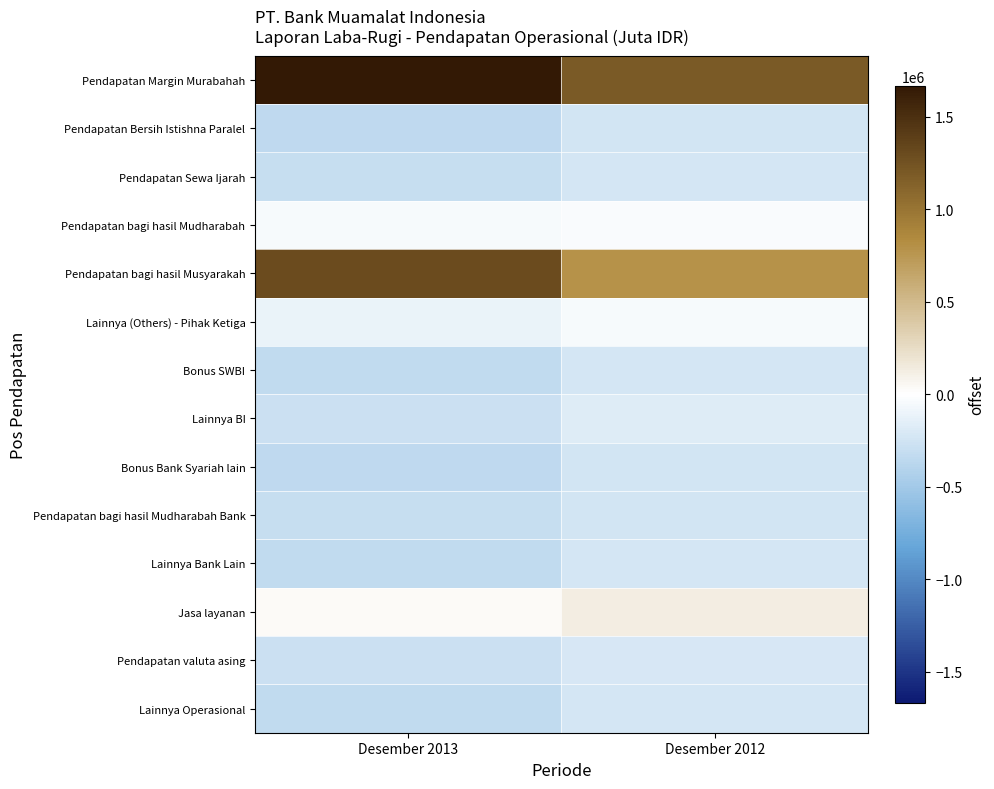

Reading right to left, extract all data points from this chart.

Pendapatan Margin Murabahah: Desember 2012=1195086.0	Desember 2013=1665507.2
Pendapatan Bersih Istishna Paralel: Desember 2012=-238722.0	Desember 2013=-339779.8
Pendapatan Sewa Ijarah: Desember 2012=-223473.0	Desember 2013=-306212.8
Pendapatan bagi hasil Mudharabah: Desember 2012=-33041.0	Desember 2013=-41637.8
Pendapatan bagi hasil Musyarakah: Desember 2012=786141.0	Desember 2013=1295108.2
Lainnya (Others) - Pihak Ketiga: Desember 2012=-51232.0	Desember 2013=-109777.8
Bonus SWBI: Desember 2012=-229058.0	Desember 2013=-330609.8
Lainnya BI: Desember 2012=-174261.0	Desember 2013=-275215.8
Bonus Bank Syariah lain: Desember 2012=-241454.0	Desember 2013=-342349.8
Pendapatan bagi hasil Mudharabah Bank: Desember 2012=-237835.0	Desember 2013=-302972.8
Lainnya Bank Lain: Desember 2012=-229974.0	Desember 2013=-326687.8
Jasa layanan: Desember 2012=129207.0	Desember 2013=35463.2
Pendapatan valuta asing: Desember 2012=-221086.0	Desember 2013=-283522.8
Lainnya Operasional: Desember 2012=-230298.0	Desember 2013=-337311.8